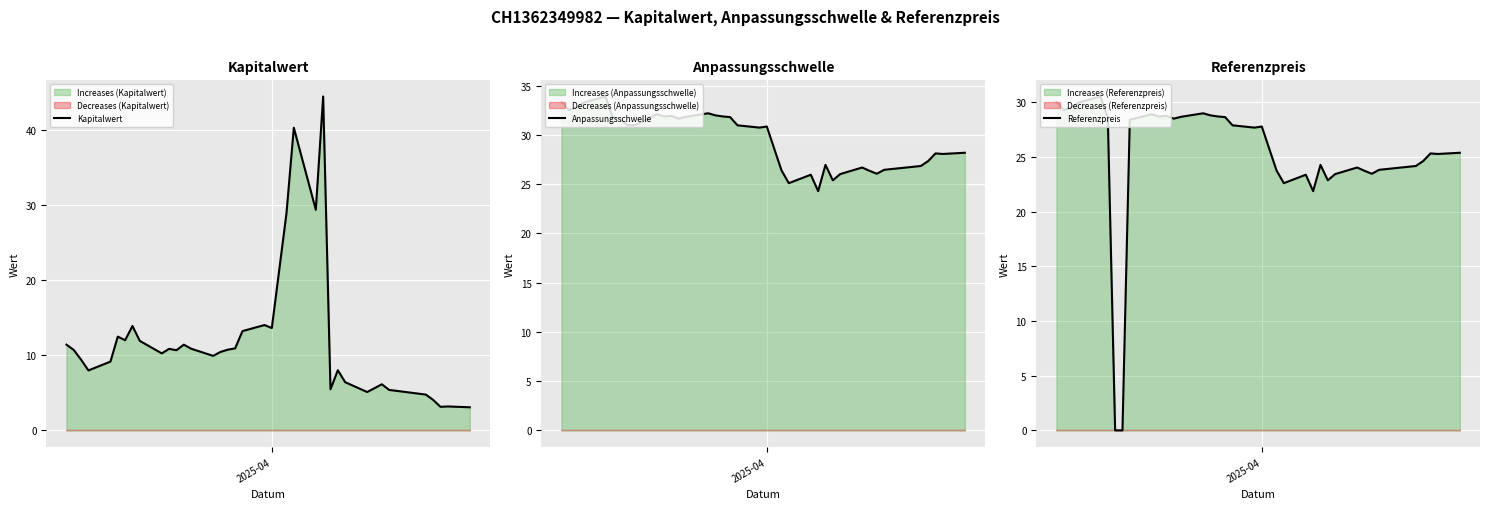

How many intersections are there between Kapitalwert and Referenzpreis?

4